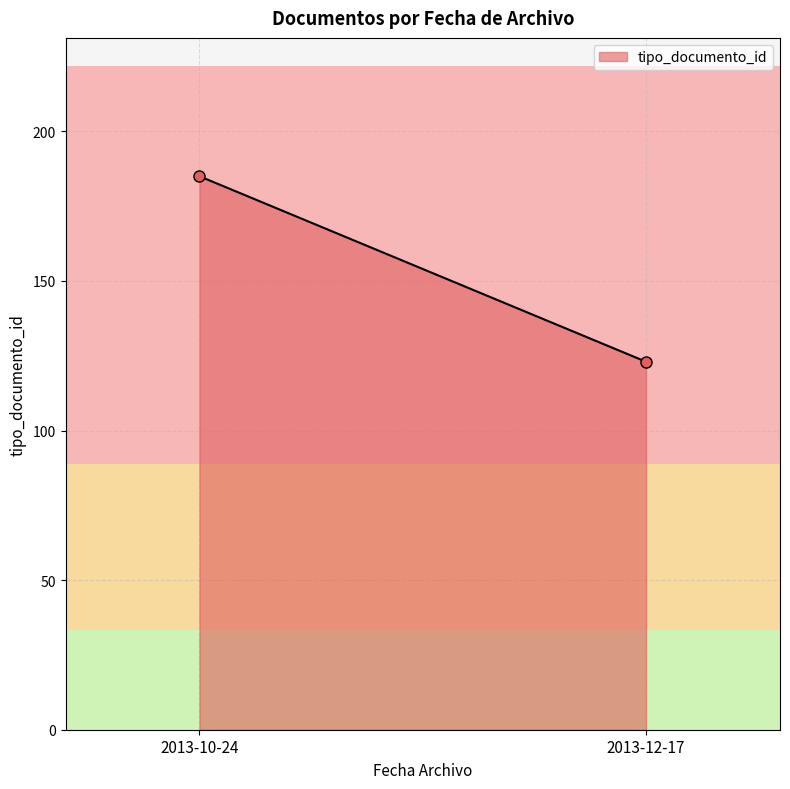

How many lines are shown in the chart?

1